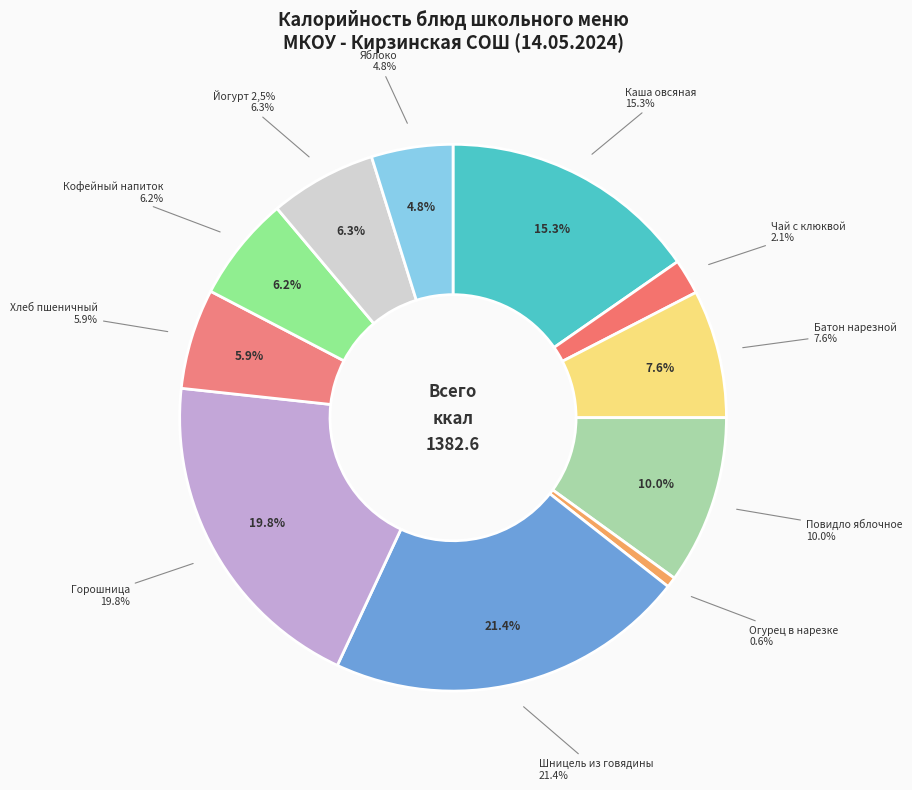

Count the number of slices in the pie.

11